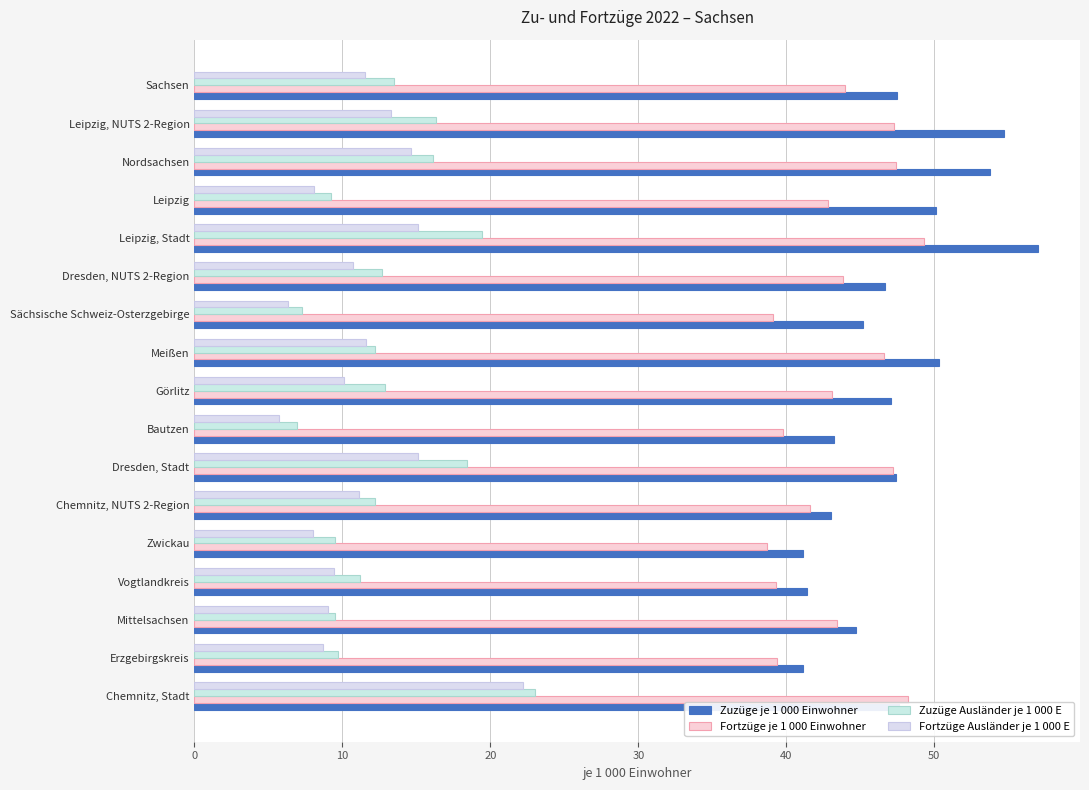

What is the difference between the maximum and minimum values in the Zuzüge Ausländer je 1 000 E series?

16.1